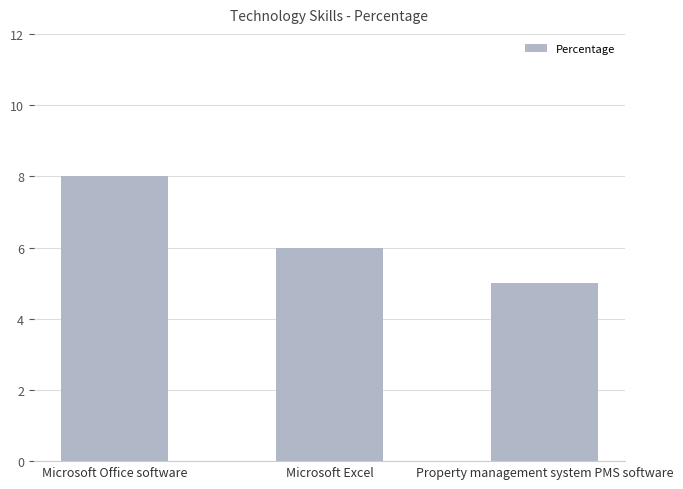

What is the maximum value shown in the chart?

8